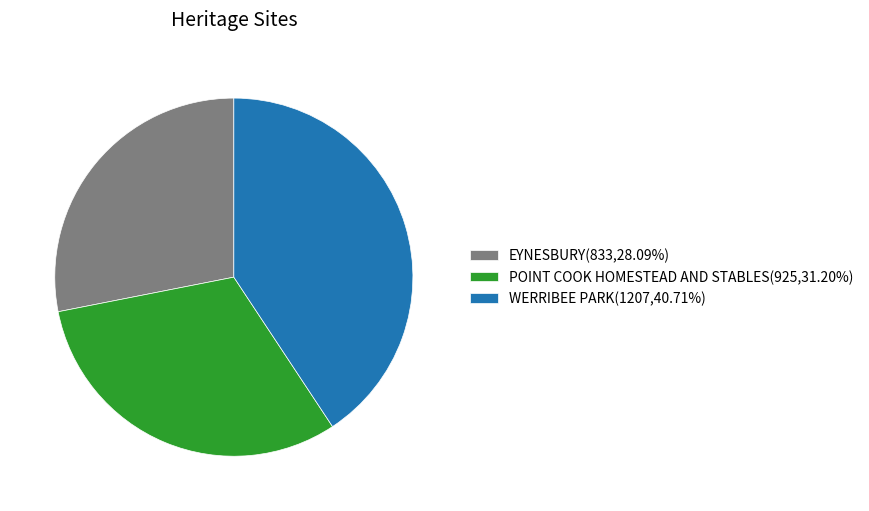

How many segments does this pie chart have?

3